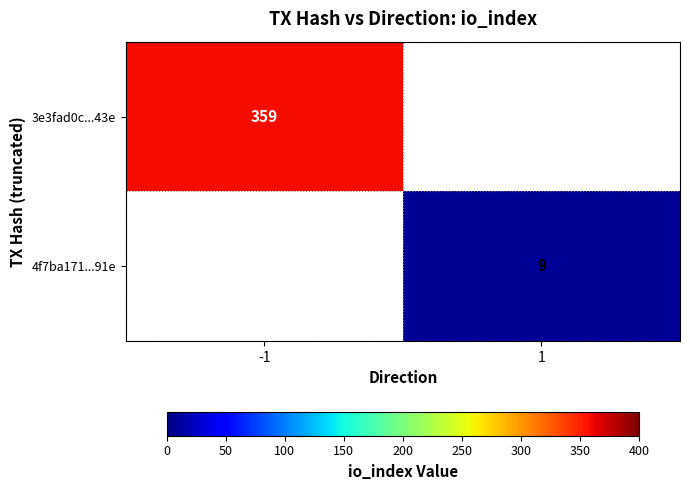

The 3e3fad0c...43e series shows 590 at -1. True or false?

False